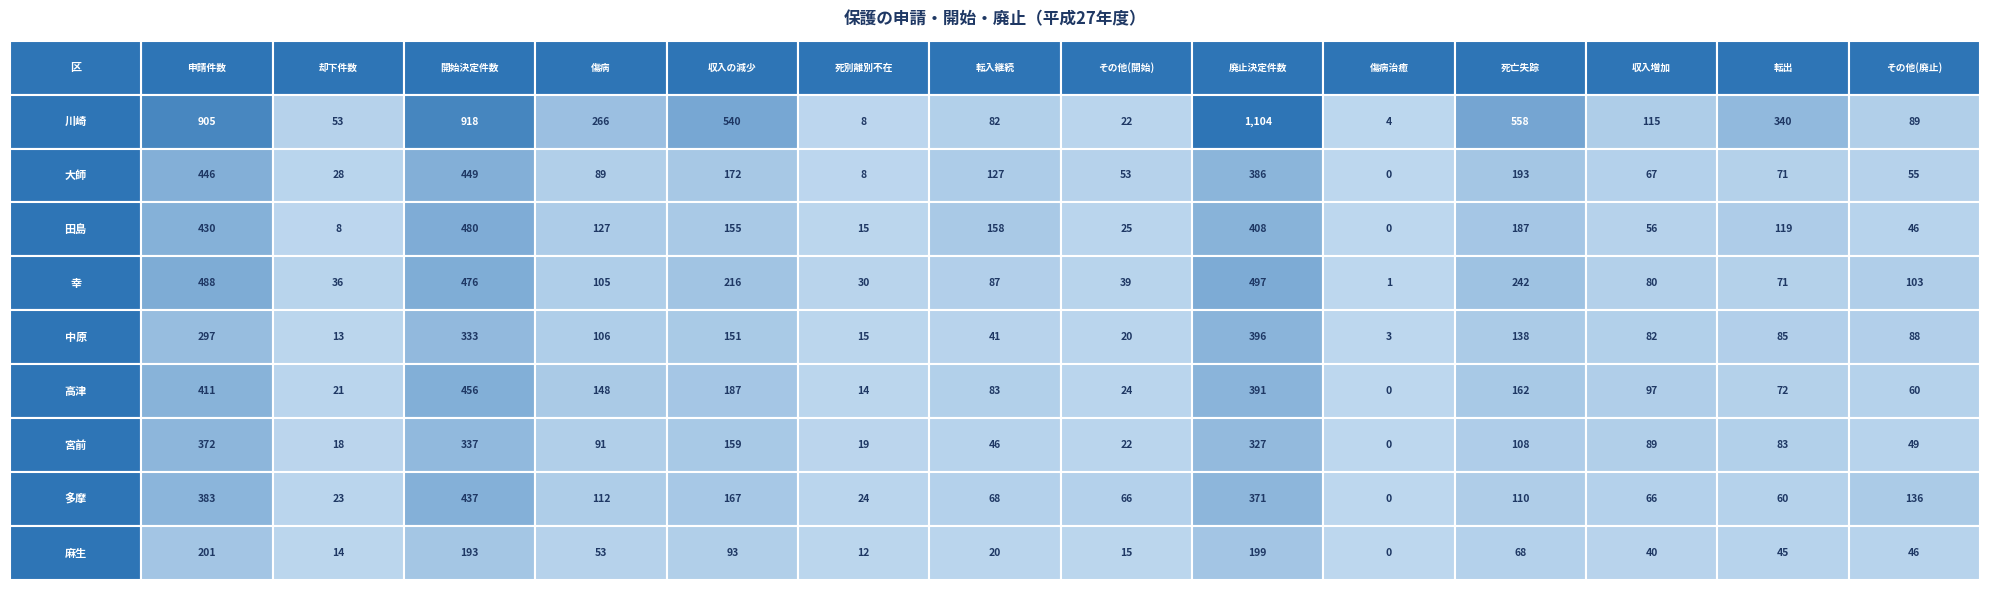

Reading left to right, transcribe all the data shown in this chart.

川崎: 905	53	918	266	540	8	82	22	1104	4	558	115	340	89
大師: 446	28	449	89	172	8	127	53	386	0	193	67	71	55
田島: 430	8	480	127	155	15	158	25	408	0	187	56	119	46
幸: 488	36	476	105	216	30	87	39	497	1	242	80	71	103
中原: 297	13	333	106	151	15	41	20	396	3	138	82	85	88
高津: 411	21	456	148	187	14	83	24	391	0	162	97	72	60
宮前: 372	18	337	91	159	19	46	22	327	0	108	89	83	49
多摩: 383	23	437	112	167	24	68	66	371	0	110	66	60	136
麻生: 201	14	193	53	93	12	20	15	199	0	68	40	45	46